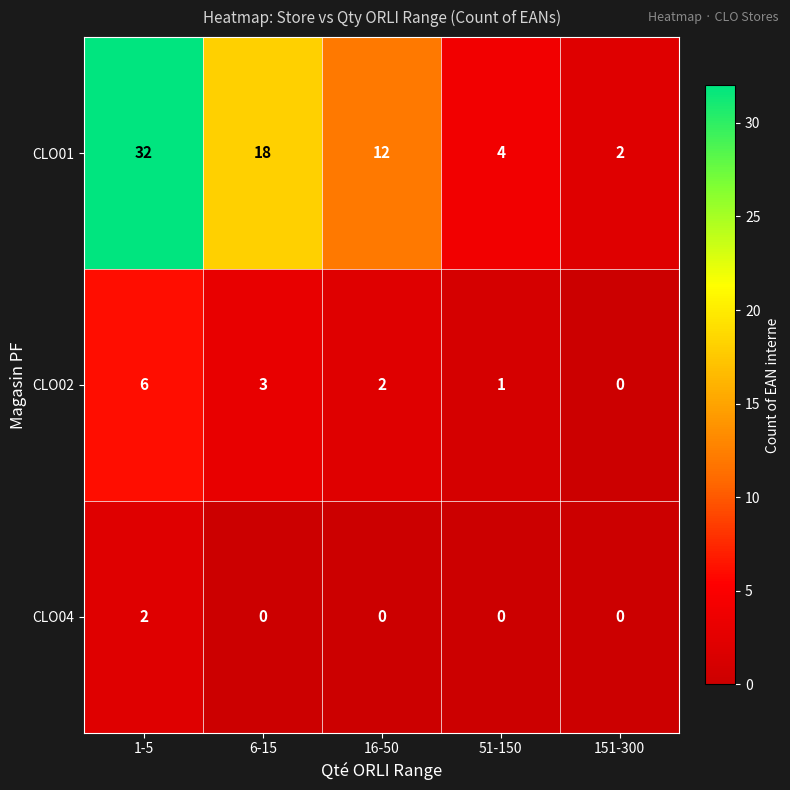

Reading right to left, list all the values displayed in this chart.

CLO01: 2	4	12	18	32
CLO02: 0	1	2	3	6
CLO04: 0	0	0	0	2